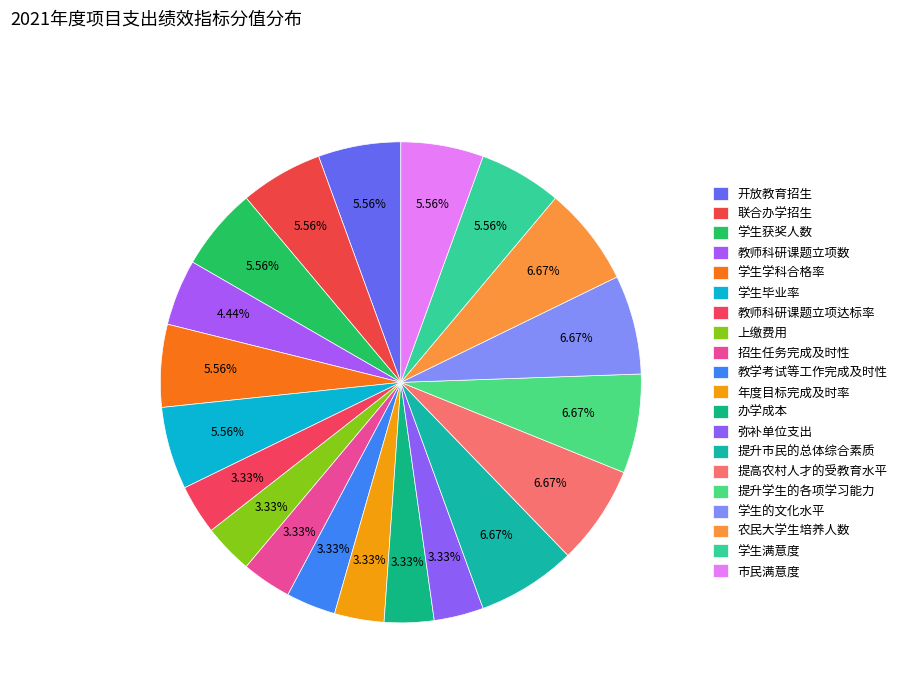

How much of the chart is everything except 教师科研课题立项数?

95.6%